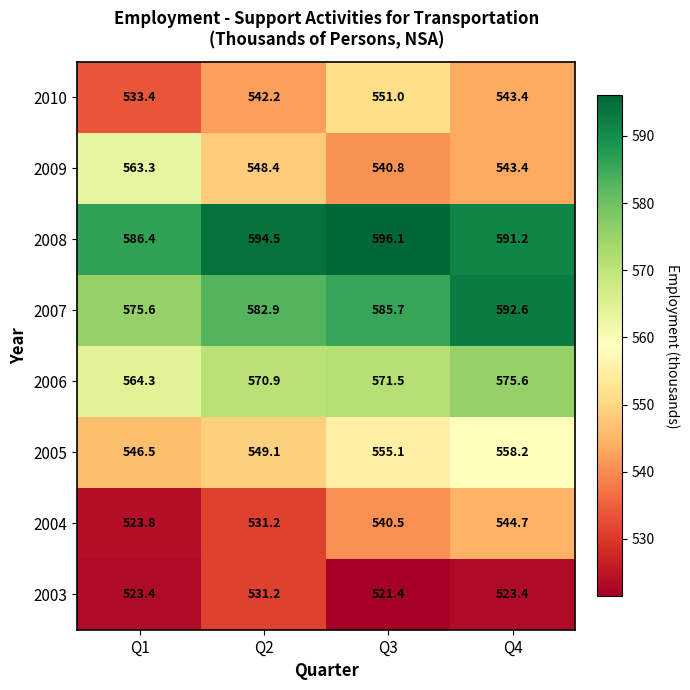

What is the difference between the maximum and minimum values in the 2005 series?

11.7